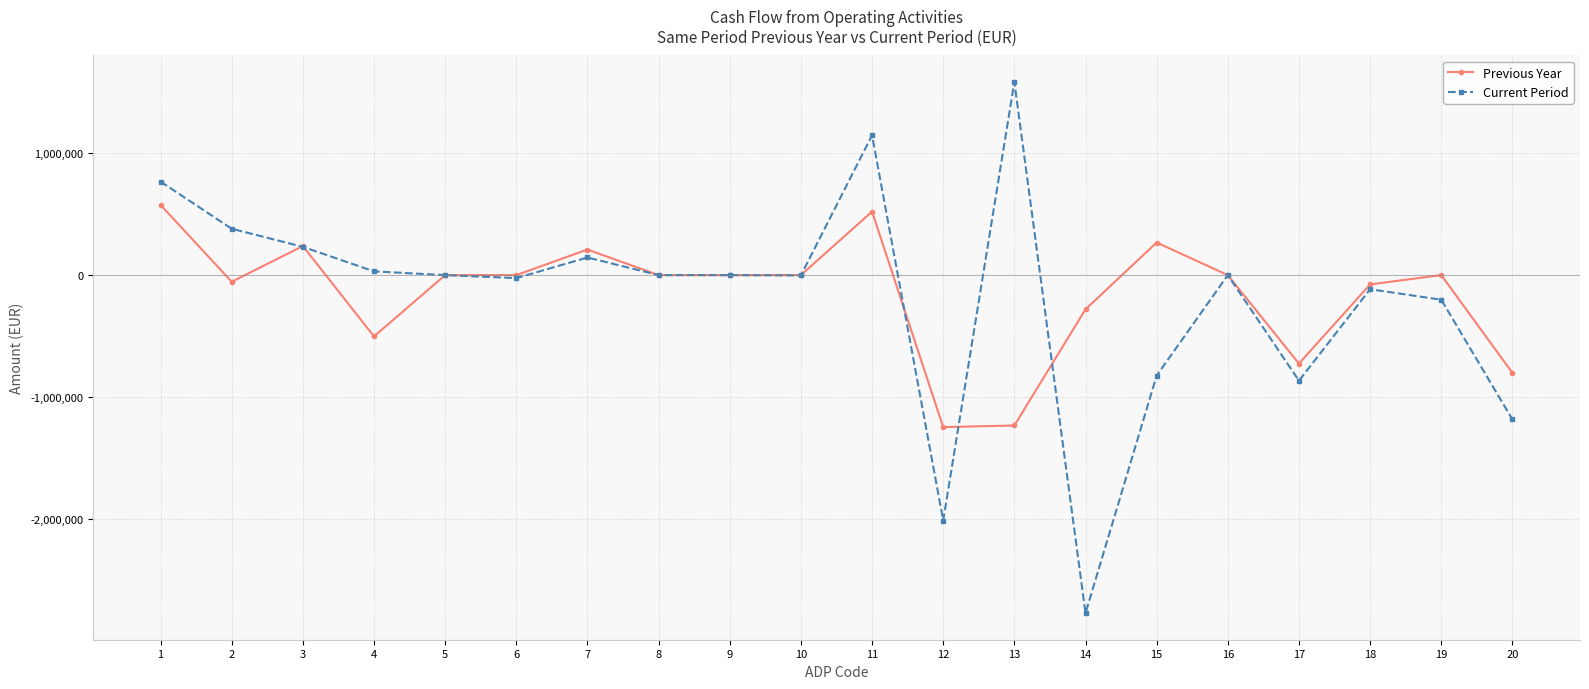

Rank the series at 4 from highest to lowest value.

Current Period, Previous Year